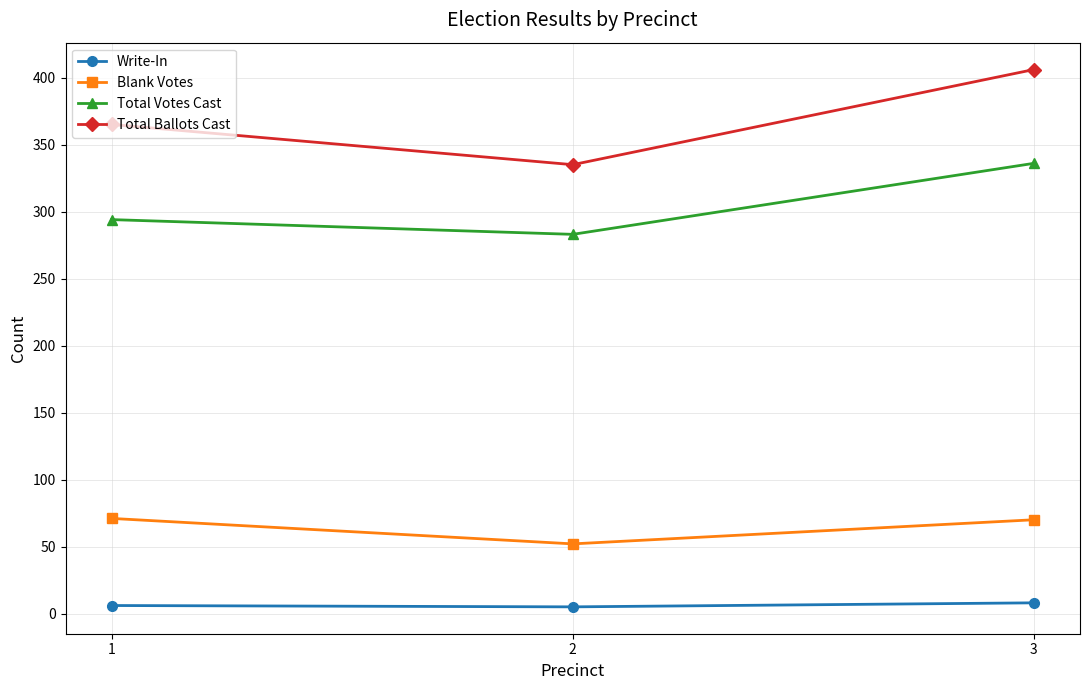

The value of Total Ballots Cast at 3 is 271. True or false?

False